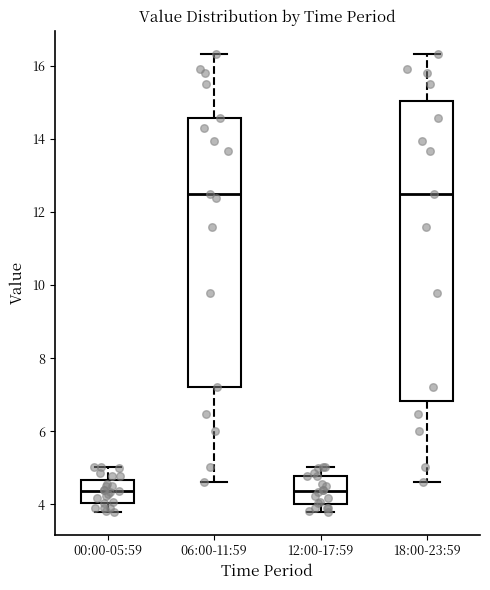

Reading left to right, read every box against the y-axis: the position of its median line, the range the box covers, and the ends of its whiskers. The values are not printed on the chart, so give them approximately, as read against the axis.

00:00-05:59: median 4.4, box 4.0 to 4.6, whiskers 3.8 to 5.0
06:00-11:59: median 12.6, box 7.2 to 14.6, whiskers 4.6 to 16.4
12:00-17:59: median 4.4, box 4.0 to 4.8, whiskers 3.8 to 5.0
18:00-23:59: median 12.6, box 6.8 to 15.0, whiskers 4.6 to 16.4